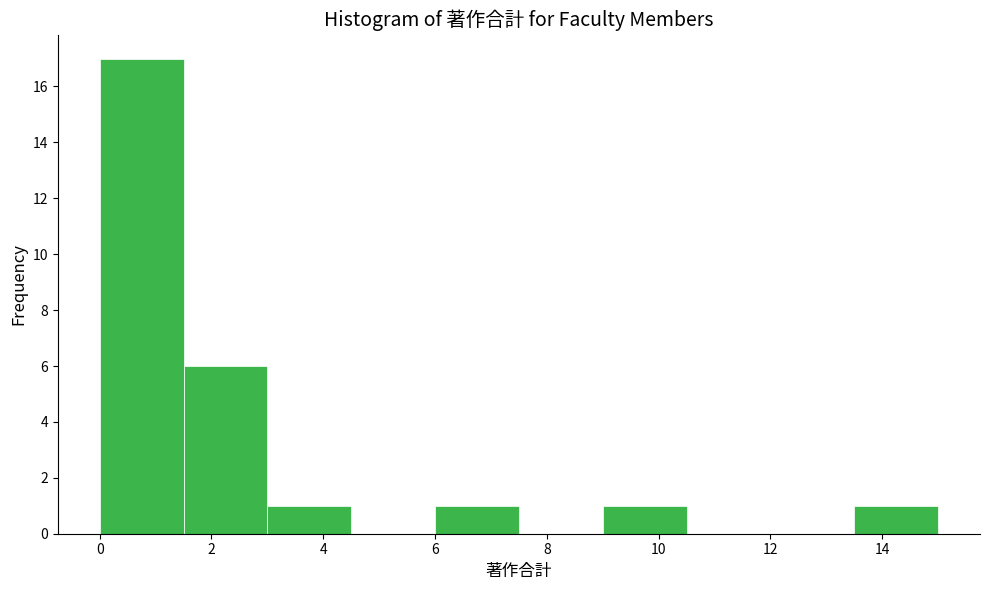

Reading left to right, list every bar in this chart as the range it spans on the x-axis followed by its height. Neither the bar edges nor the heights are printed on the chart, so give them approximately, as read against the axes.

0.0 to 1.5: 17
1.5 to 3.0: 6
3.0 to 4.5: 1
4.5 to 6.0: 0
6.0 to 7.5: 1
7.5 to 9.0: 0
9.0 to 10.5: 1
10.5 to 12.0: 0
12.0 to 13.5: 0
13.5 to 15.0: 1